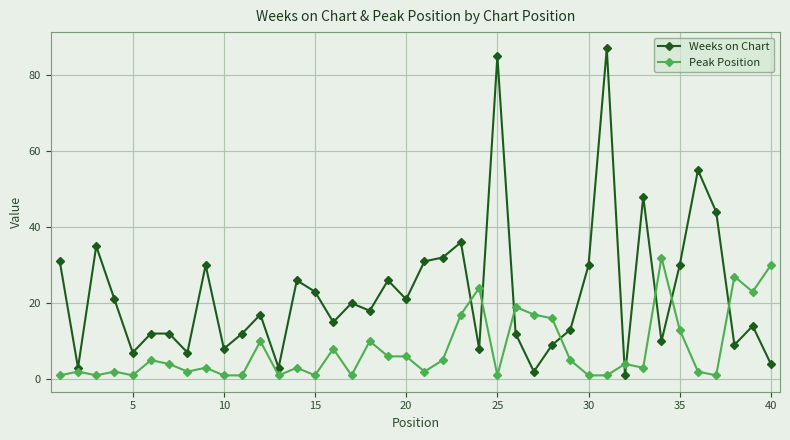

At how many categories does at least one series exceed 53?

3